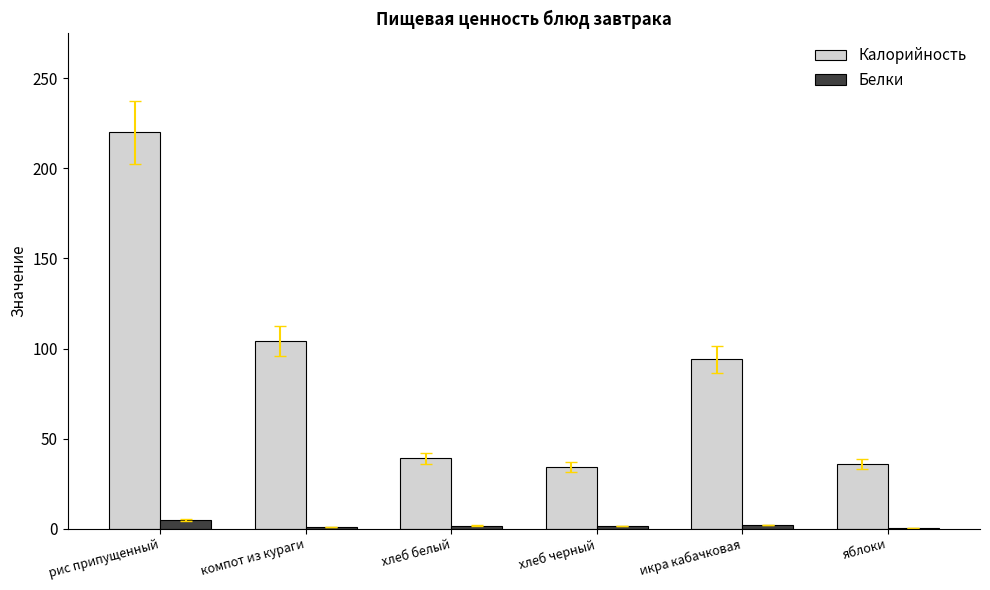

How many groups of bars are there?

6